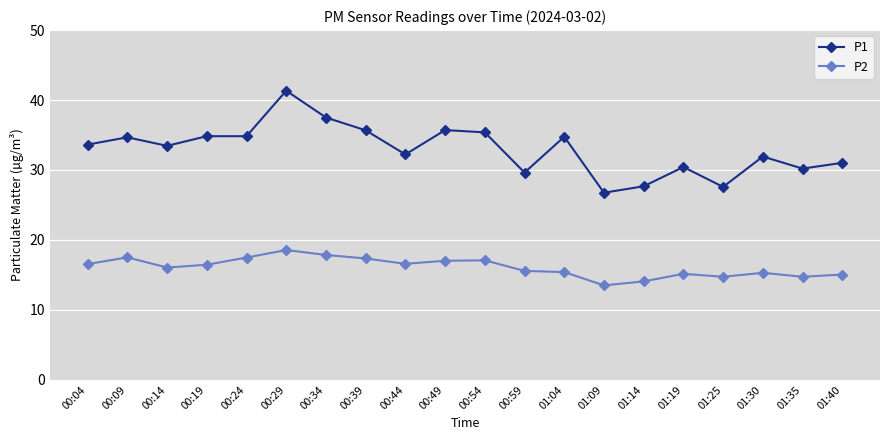

What are all the series names shown in the legend?

P1, P2